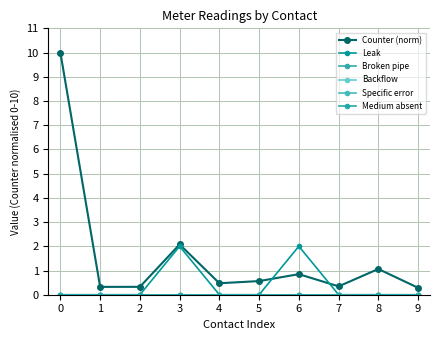

Does the chart have visible grid lines?

Yes